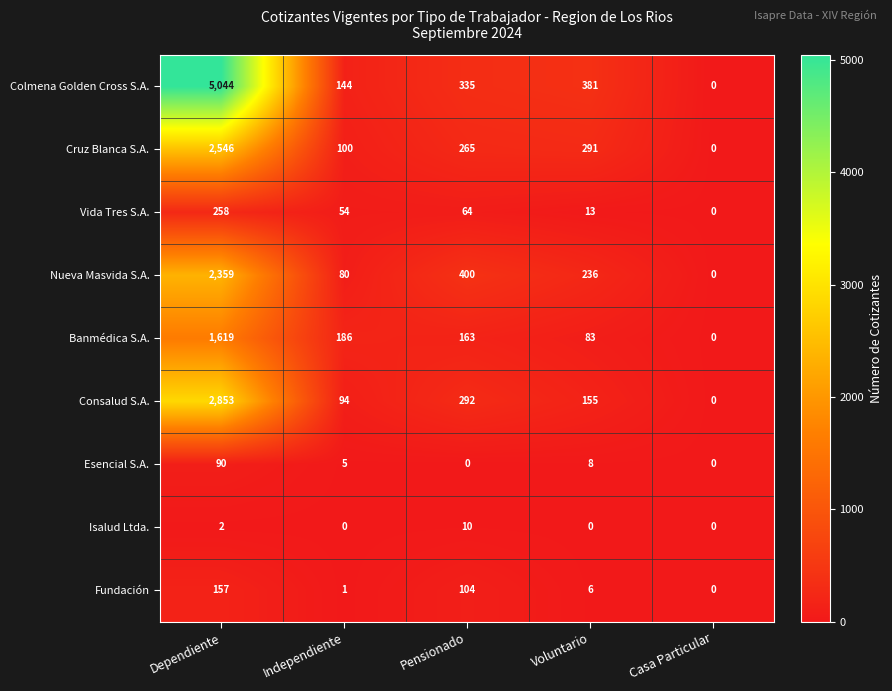

What is the difference between the maximum and minimum values in the Esencial S.A. series?

90